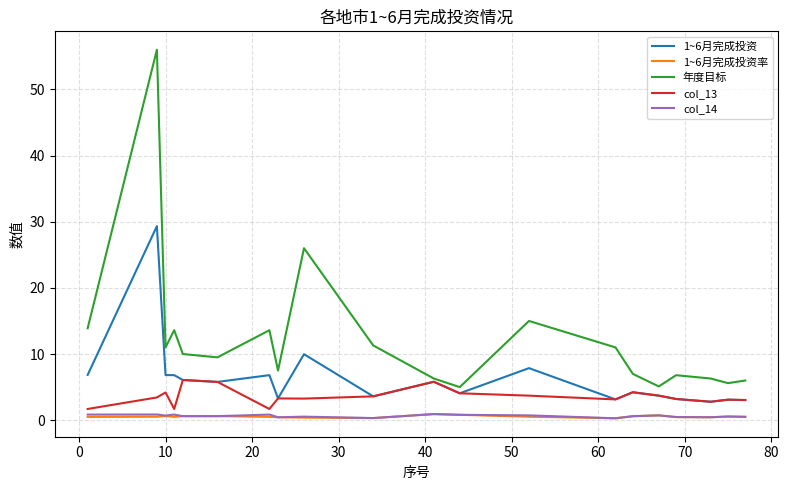

Which series has the largest range (max minus min)?

年度目标